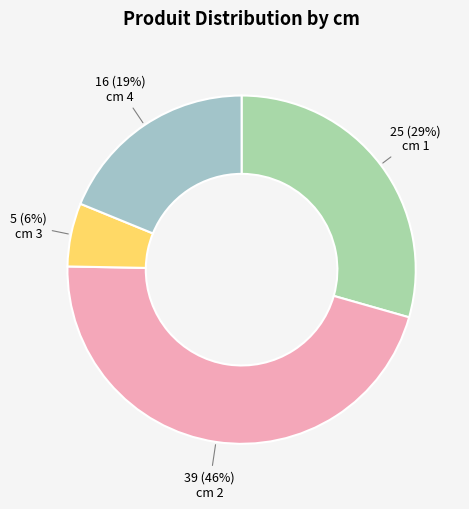

How many segments does this pie chart have?

4